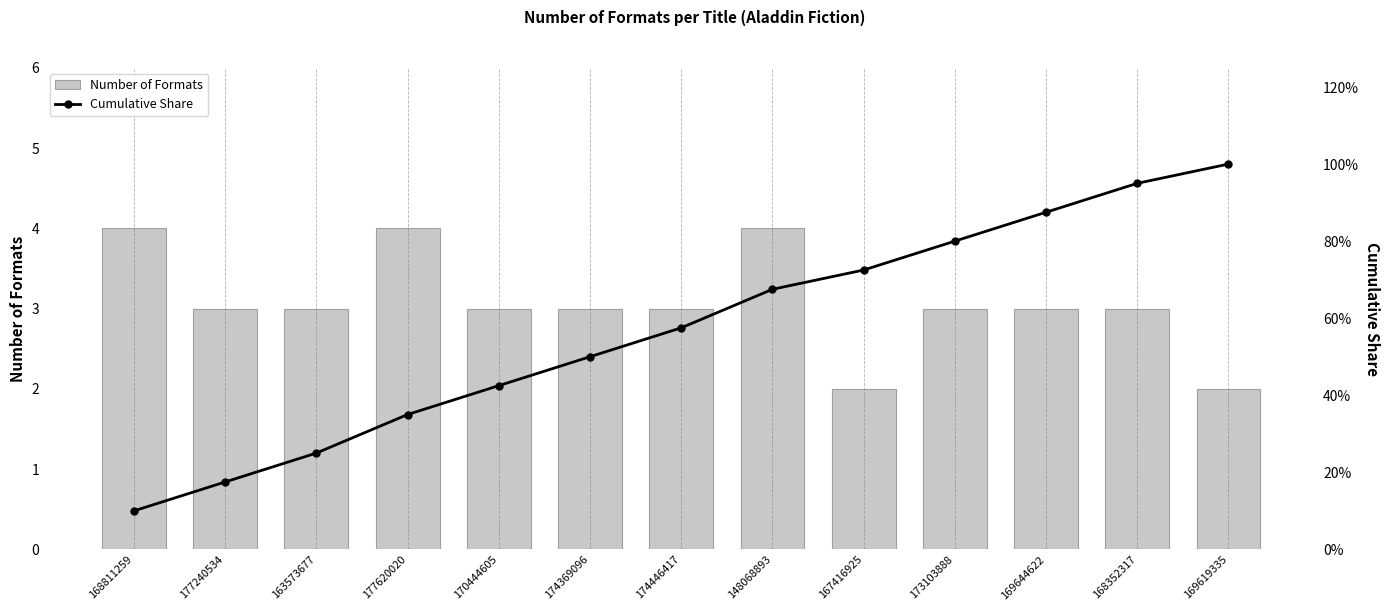

At which category is the sum across all series the highest?

148068893